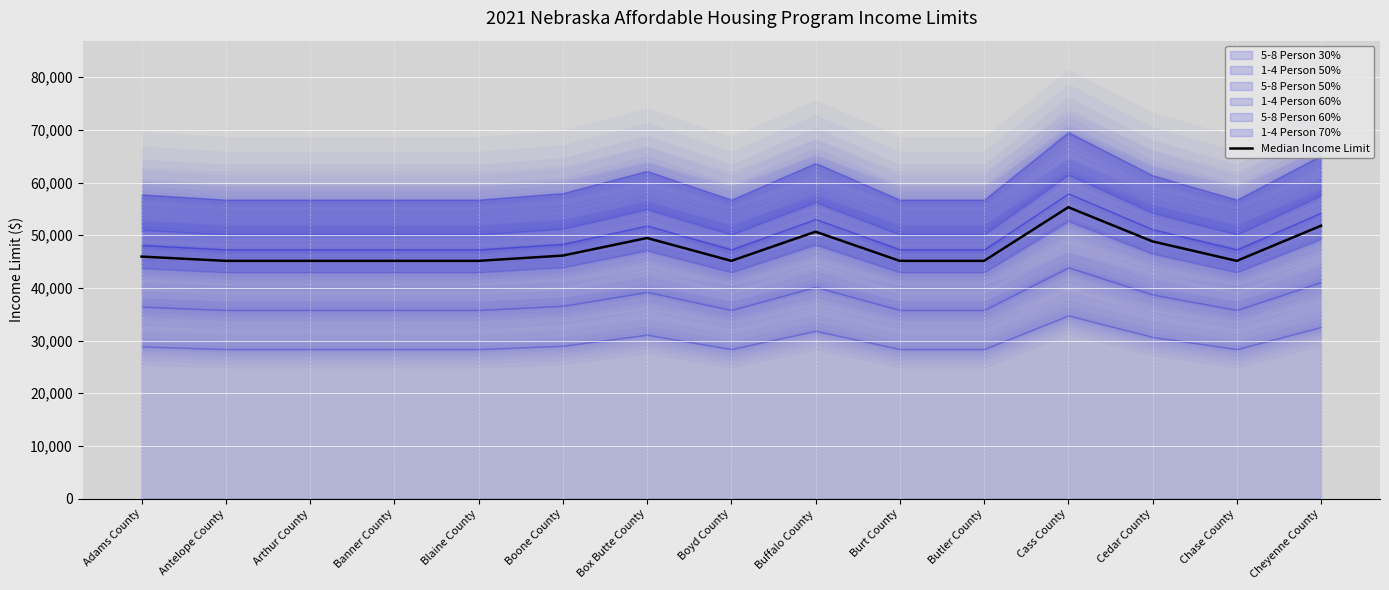

What is the label of the 3rd point from the right?

Cedar County